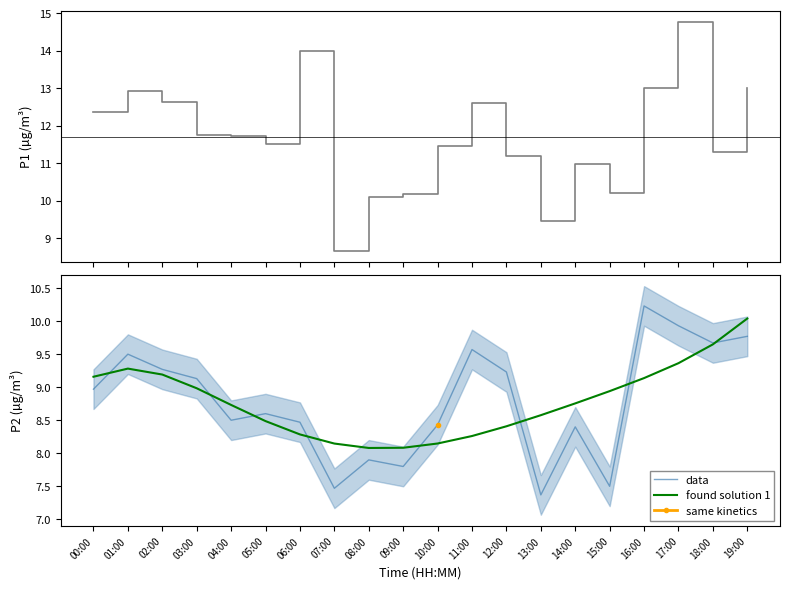

What is the value of the found solution 1 point at the 18th from the left?

9.4